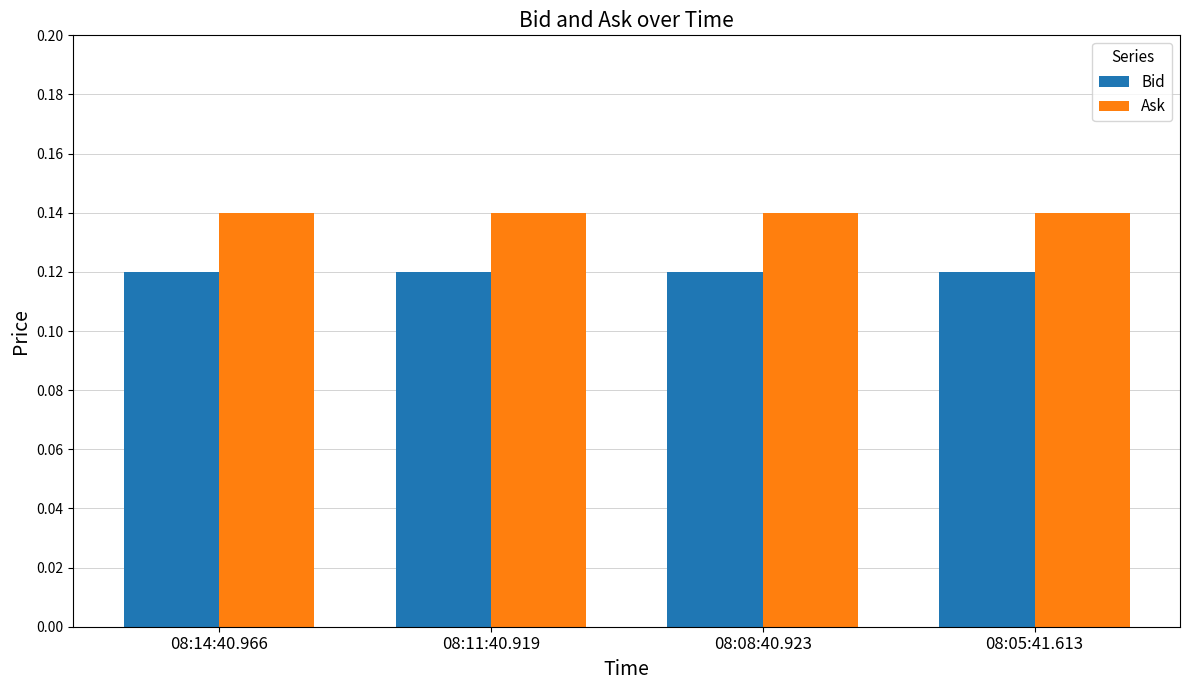

The value of Ask at 08:05:41.613 is 0.2. True or false?

False